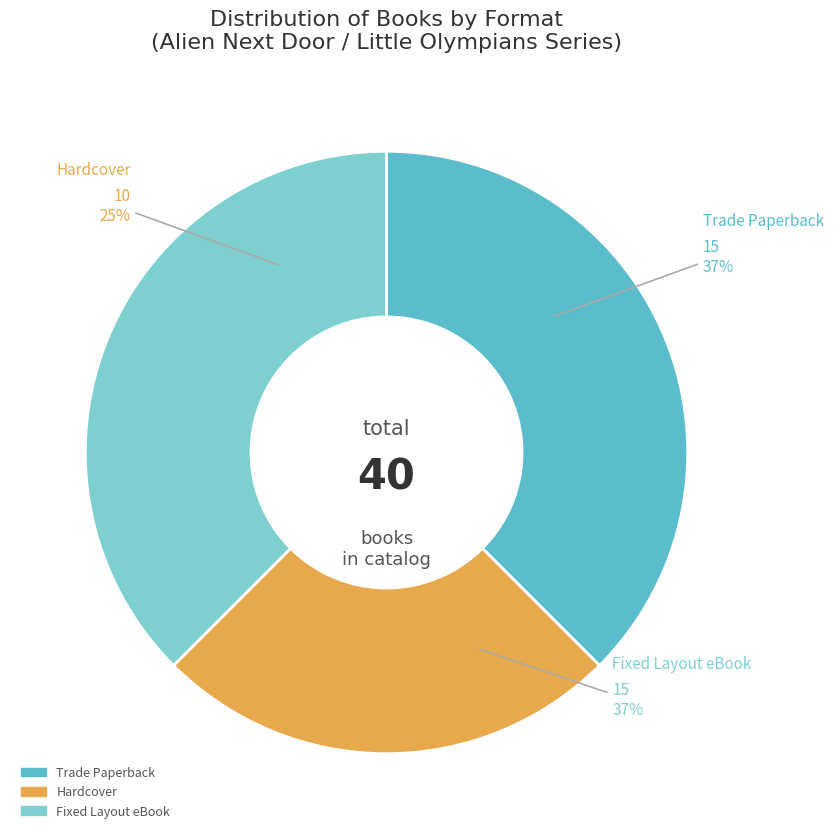

What is the total percentage of Fixed Layout eBook and Trade Paperback?

75.0%